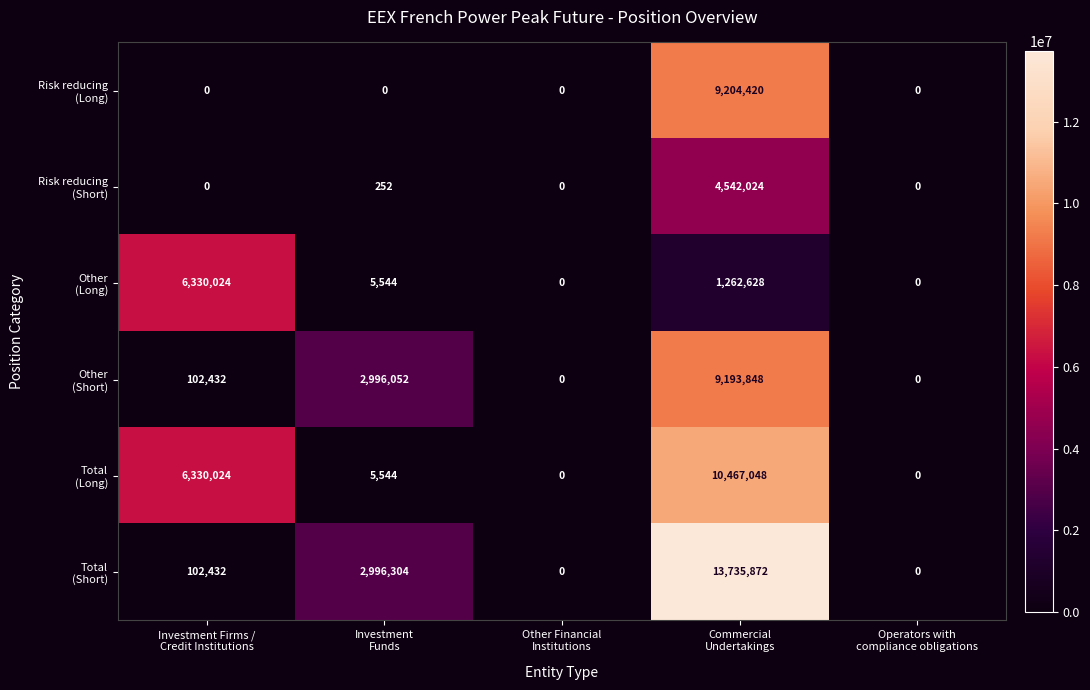

At how many categories does at least one series exceed 153951?

3